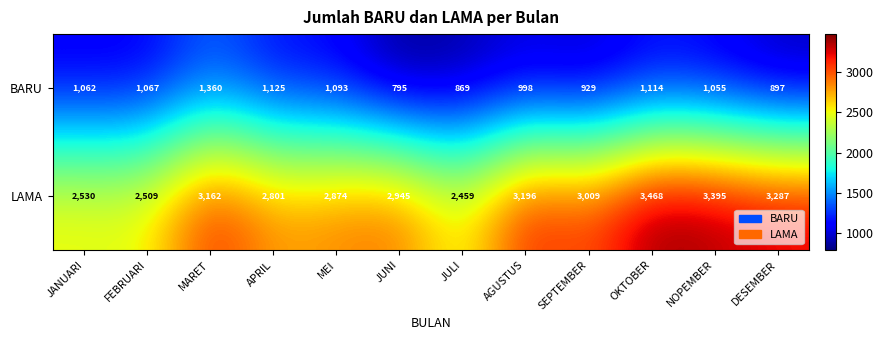

List the series in order of their peak value, lowest first.

BARU, LAMA